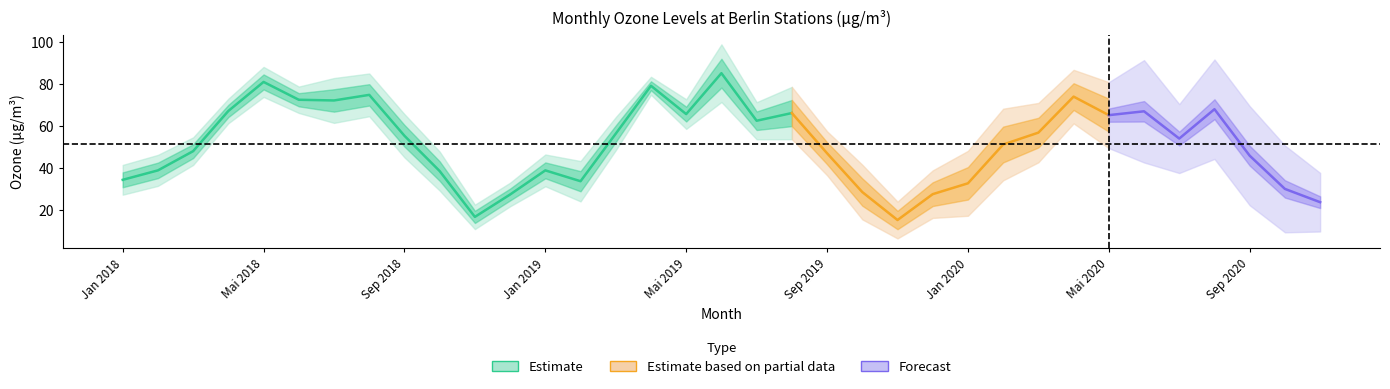

What position from the left is Sep 2018?

9